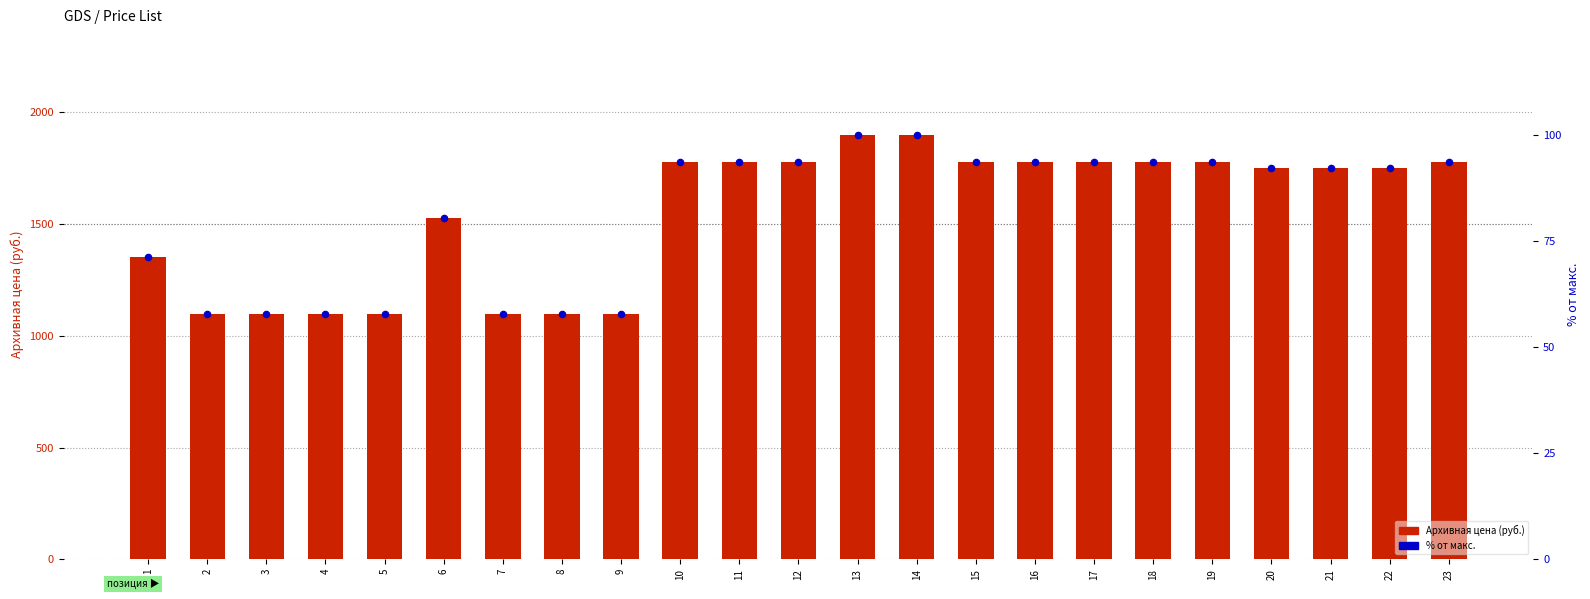

Which series has the largest total across all categories?

Архивная цена (руб.)